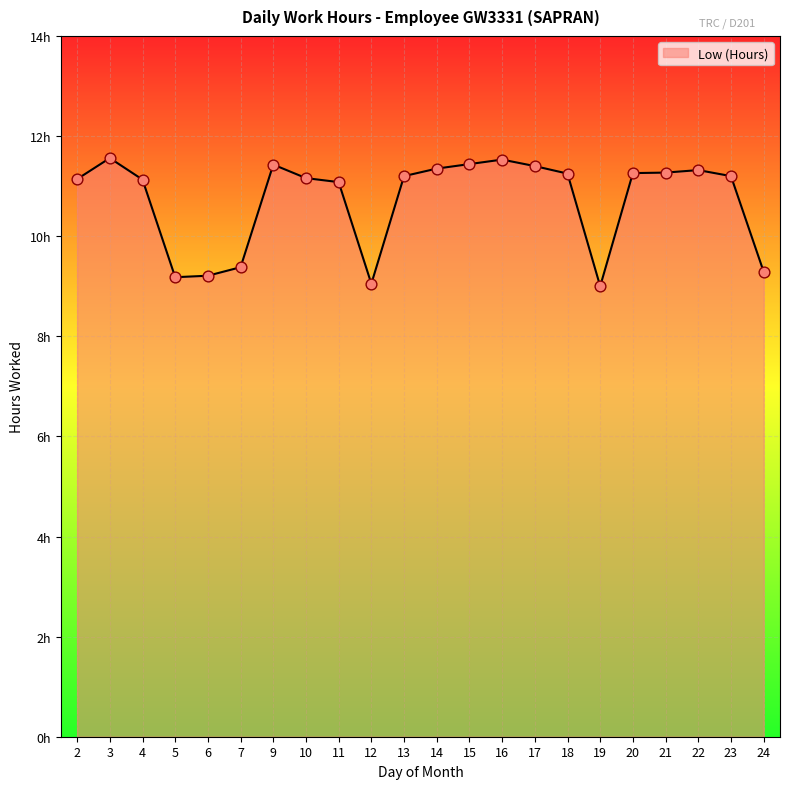

Which has a higher value, 21 or 22?

22